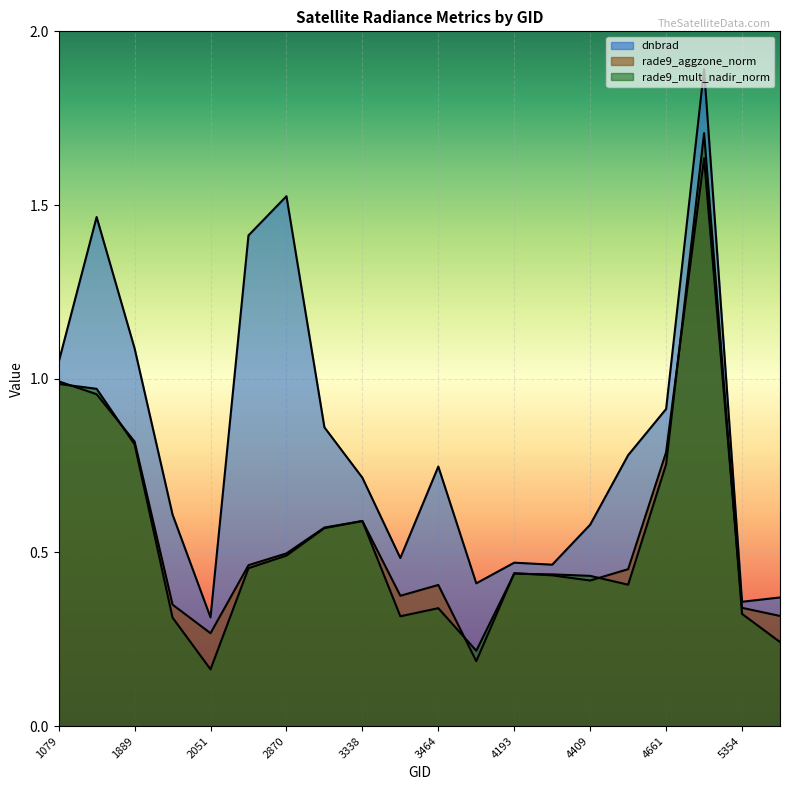

What value does the dnbrad series have at 1889?

1.1